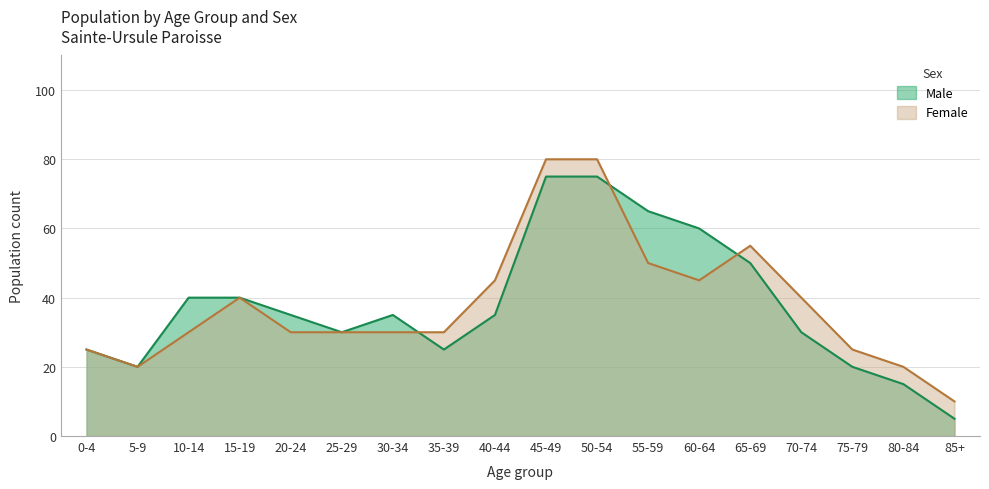

What is the lowest value of the Female series?

10